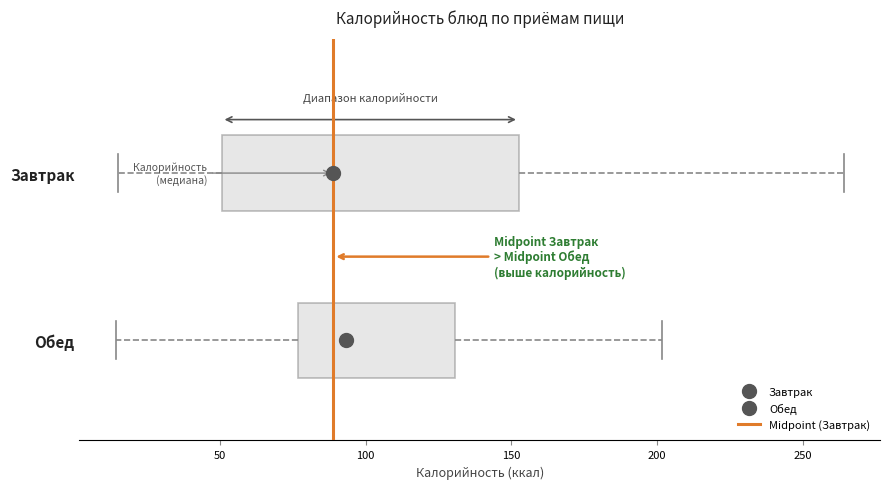

Reading bottom to top, transcribe this box plot: for each box, give where its median line is, the range the box spans, and where its two whiskers end, as read against the x-axis. The values are not printed on the chart, so give them approximately, as read against the axis.

Обед: median 95, box 75 to 130, whiskers 15 to 200
Завтрак: median 90, box 50 to 155, whiskers 15 to 265